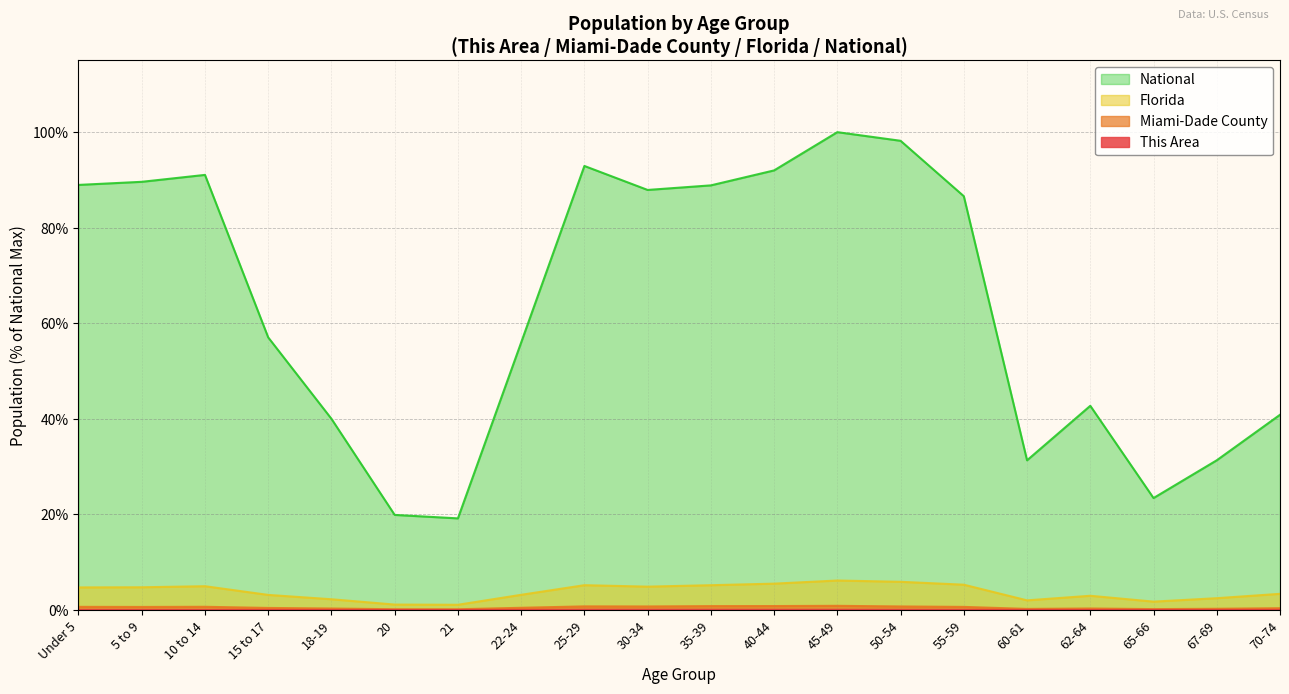

At 5 to 9, list the series in order from largest to smallest.

National, Florida, Miami-Dade County, This Area